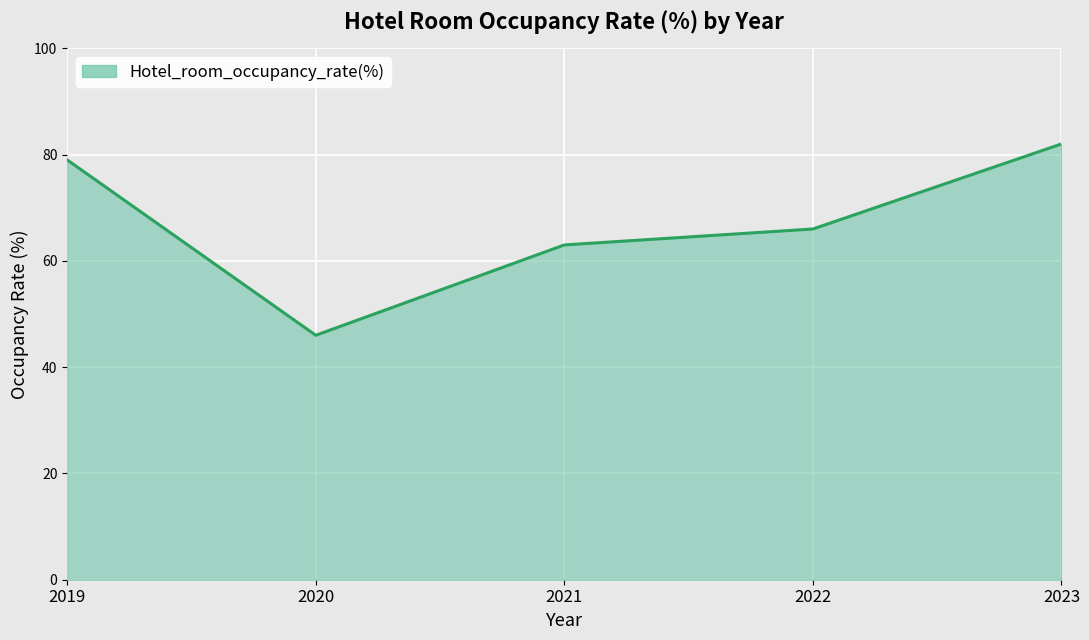

What is the sum of all values?

336